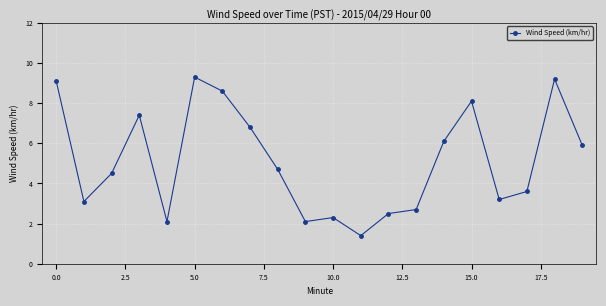

What is the value of the 1st point from the left?

9.1